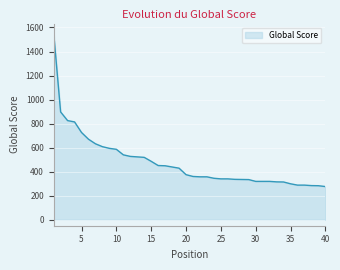

What is the difference between the maximum and minimum values?

1279